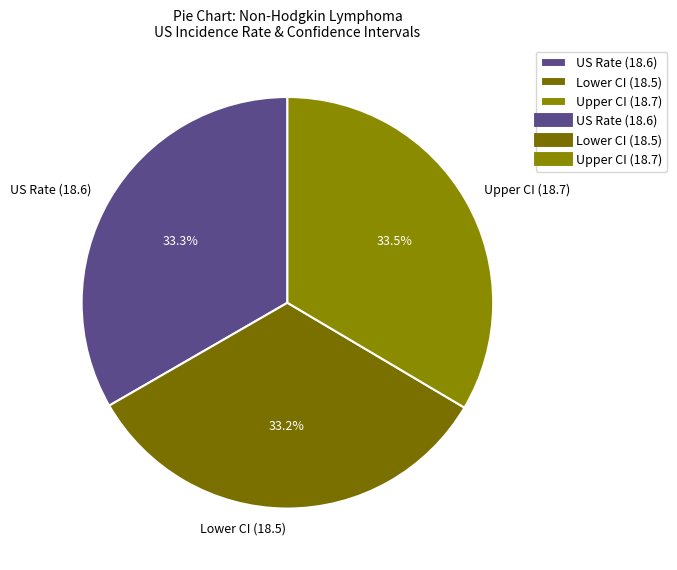

What is the ratio of the value at Upper CI (18.7) to the value at US Rate (18.6)?

1.0